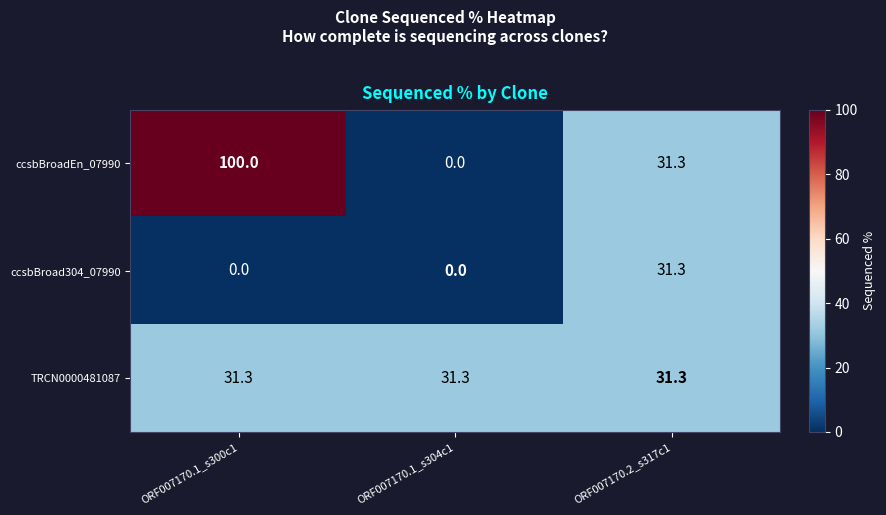

Rank the series by their average value, from highest to lowest.

ccsbBroadEn_07990, TRCN0000481087, ccsbBroad304_07990